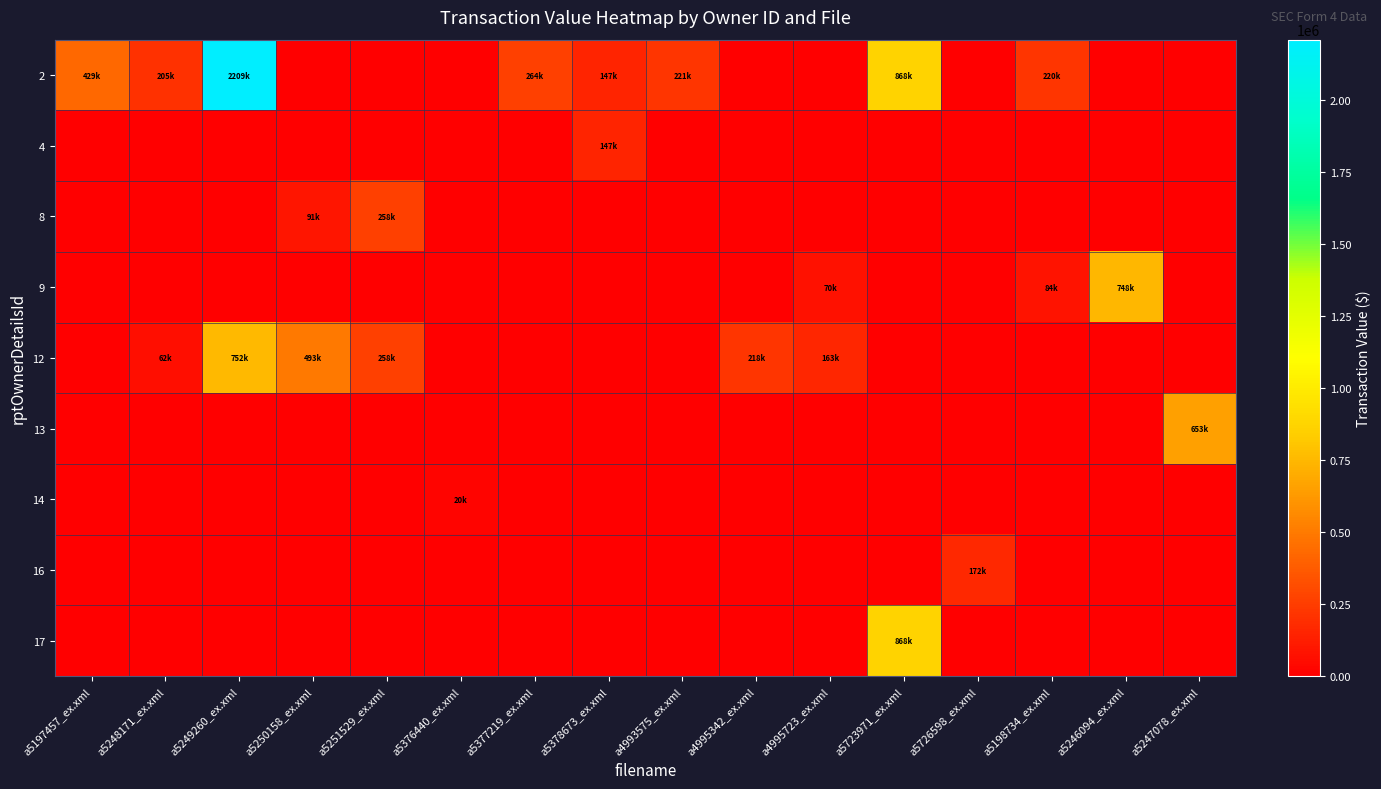

What is the total value across all series at a5249260_ex.xml?

2962282